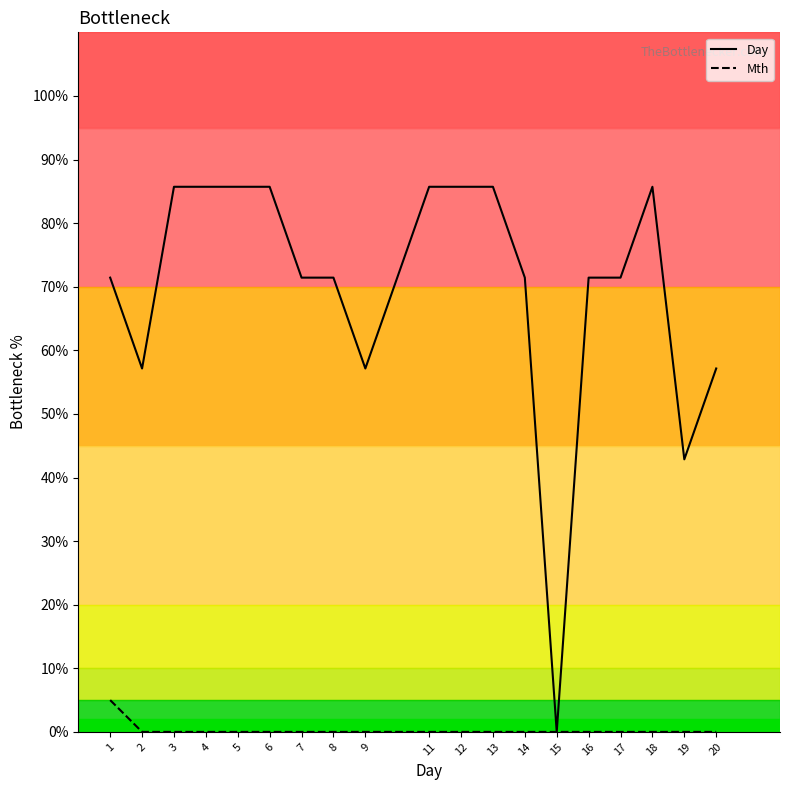

At which label is Mth closest to 2?

2